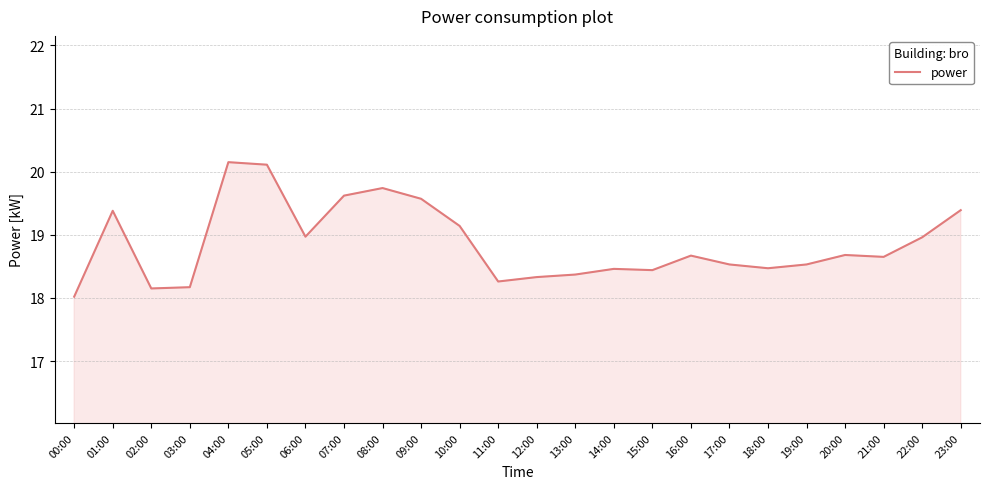

Which has a higher value, 13:00 or 03:00?

13:00